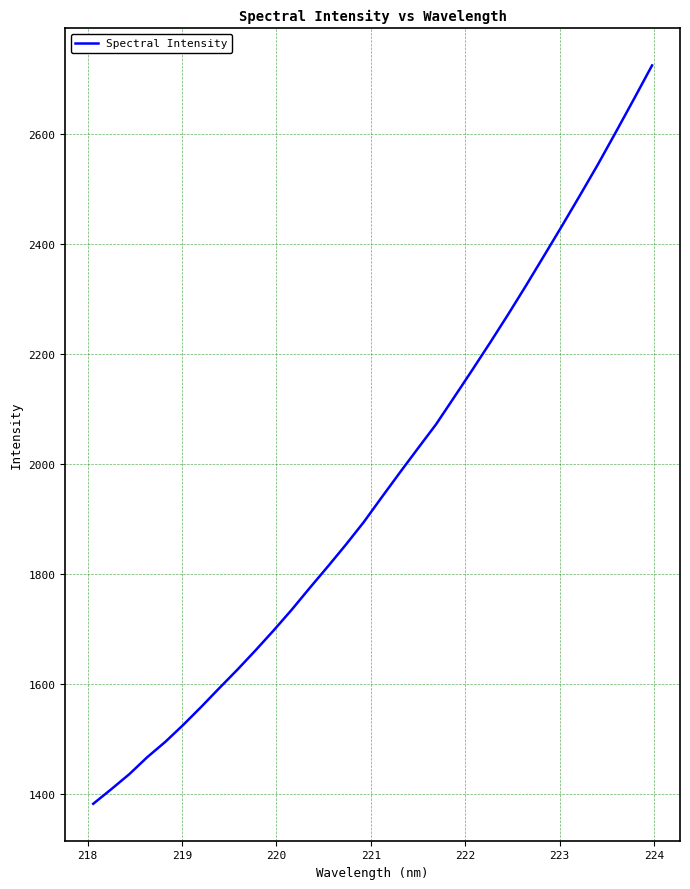

What is the greatest value displayed?

2725.5